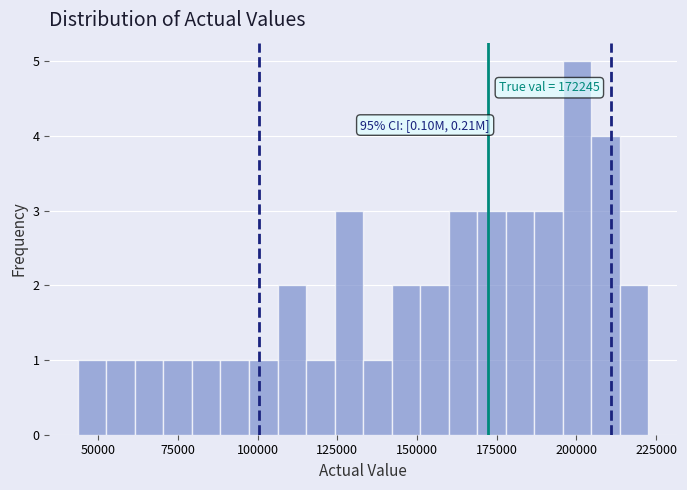

Read against the x-axis, roughly where is the centre of the tallest bar?

200000